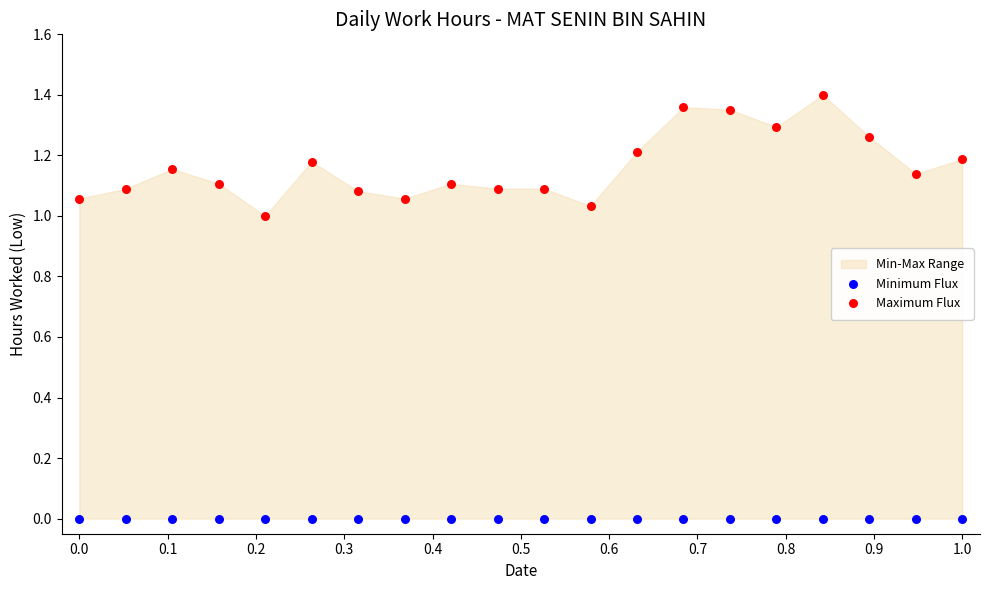

Which series reaches the maximum Y coordinate?

Maximum Flux